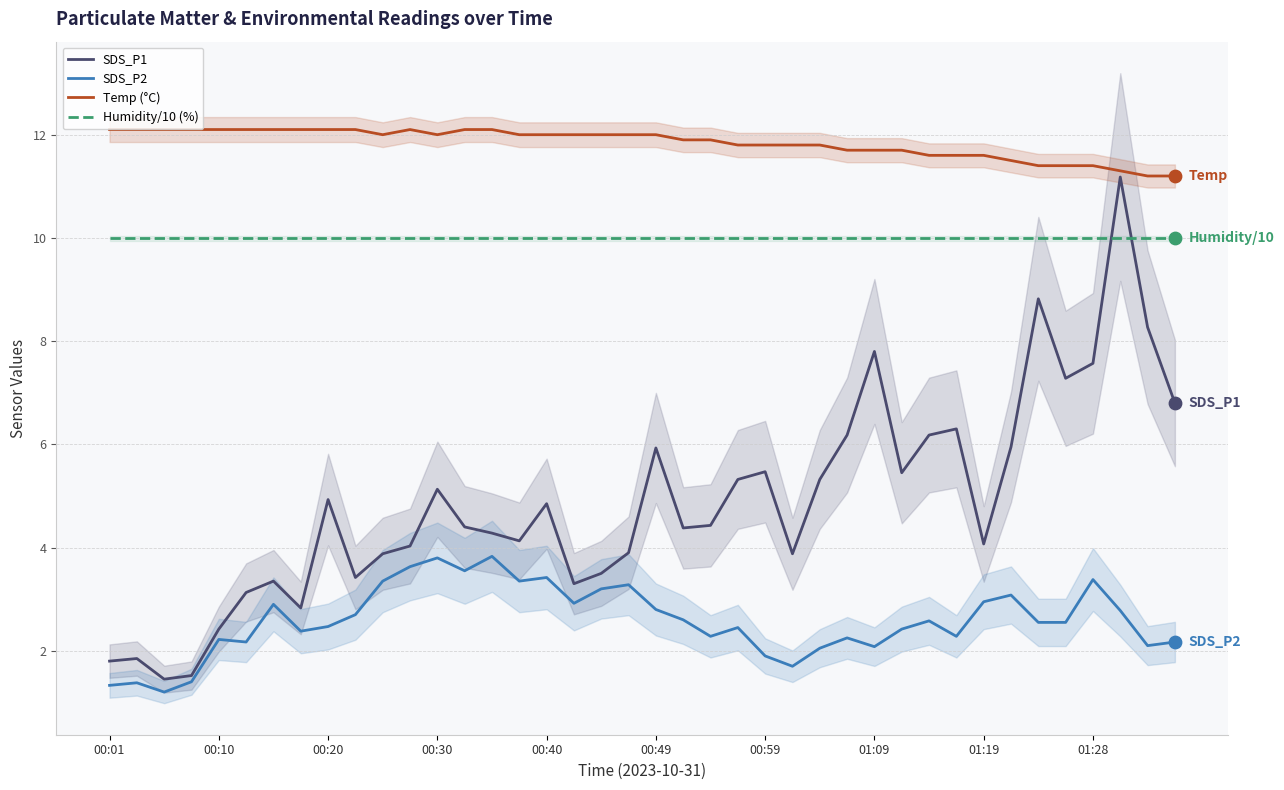

What are all the series names shown in the legend?

SDS_P1, SDS_P2, Temp (°C), Humidity/10 (%)